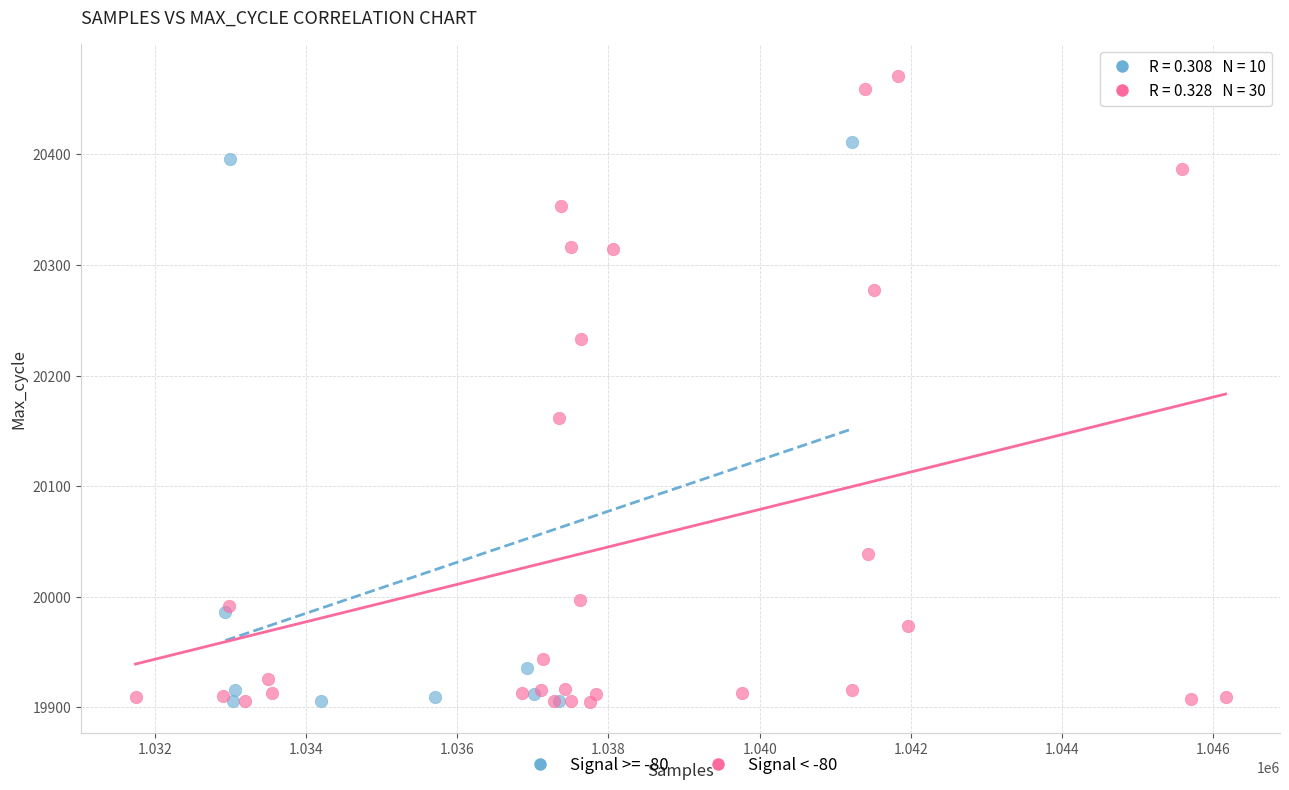

Which series contains the highest Y value?

Signal < -80